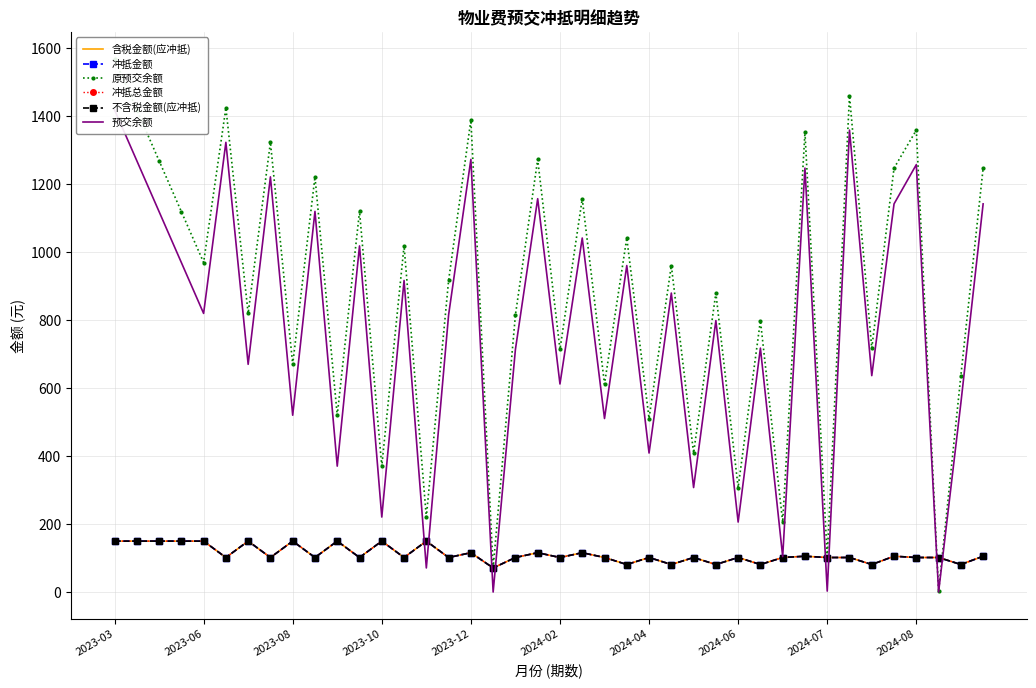

True or false: 预交余额 and 原预交余额 intersect in this chart.

False